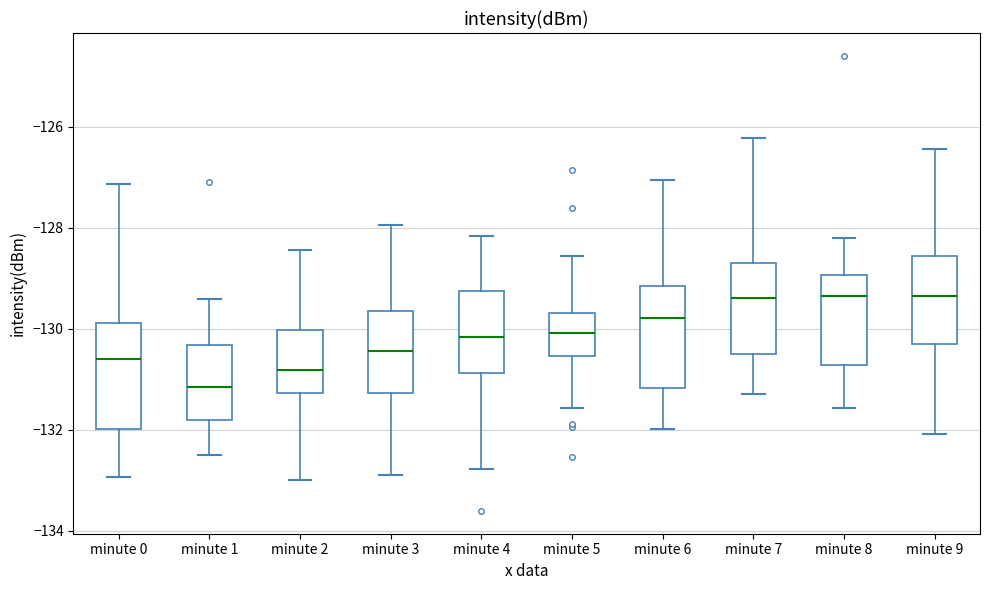

Reading left to right, transcribe this box plot: for each box, give where its median line is, the range the box spans, and where its two whiskers end, as read against the y-axis. The values are not printed on the chart, so give them approximately, as read against the axis.

minute 0: median -130.6, box -132.0 to -129.8, whiskers -133.0 to -127.2
minute 1: median -131.2, box -131.8 to -130.4, whiskers -132.4 to -129.4
minute 2: median -130.8, box -131.2 to -130.0, whiskers -133.0 to -128.4
minute 3: median -130.4, box -131.2 to -129.6, whiskers -132.8 to -128.0
minute 4: median -130.2, box -130.8 to -129.2, whiskers -132.8 to -128.2
minute 5: median -130.0, box -130.6 to -129.6, whiskers -131.6 to -128.6
minute 6: median -129.8, box -131.2 to -129.2, whiskers -132.0 to -127.0
minute 7: median -129.4, box -130.4 to -128.6, whiskers -131.2 to -126.2
minute 8: median -129.4, box -130.8 to -129.0, whiskers -131.6 to -128.2
minute 9: median -129.4, box -130.4 to -128.6, whiskers -132.0 to -126.4